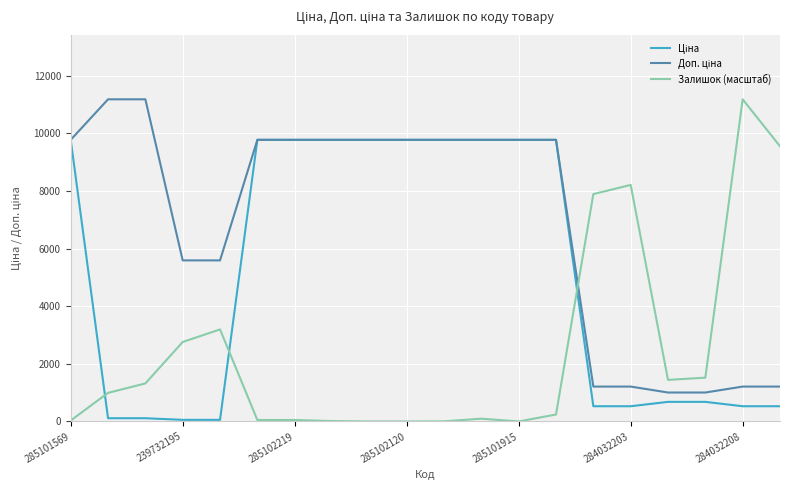

Is this an area chart (filled region under the line)?

No